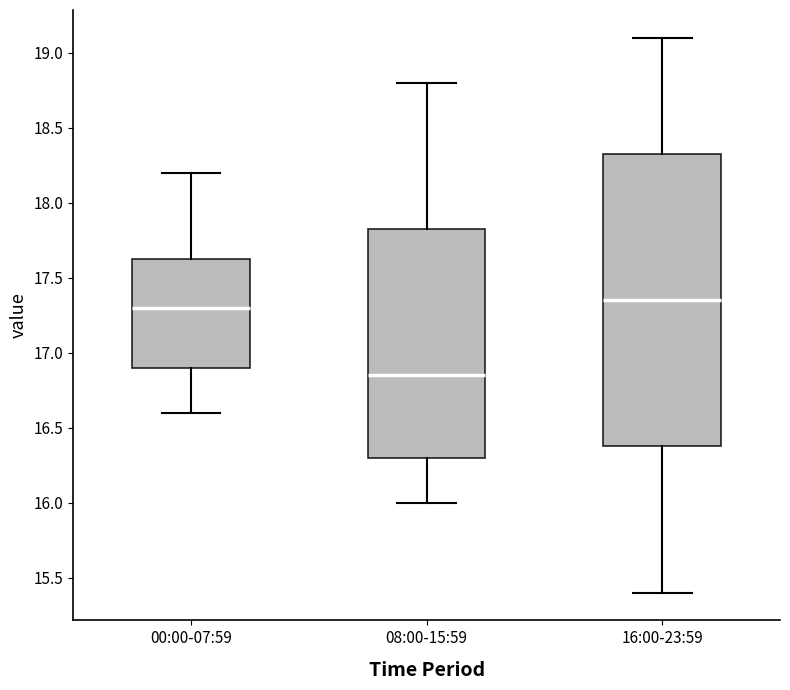

Which box has the highest median line?

16:00-23:59